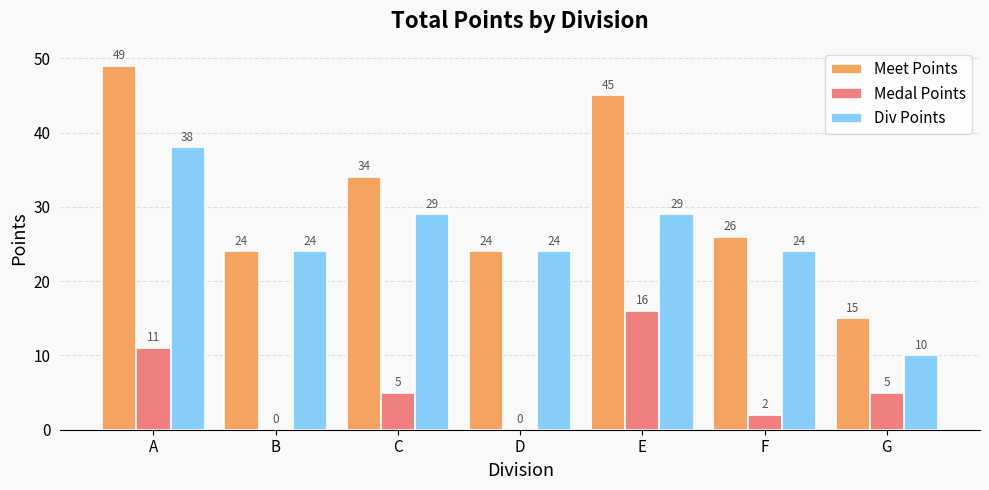

Which series changed the most between C and F?

Meet Points